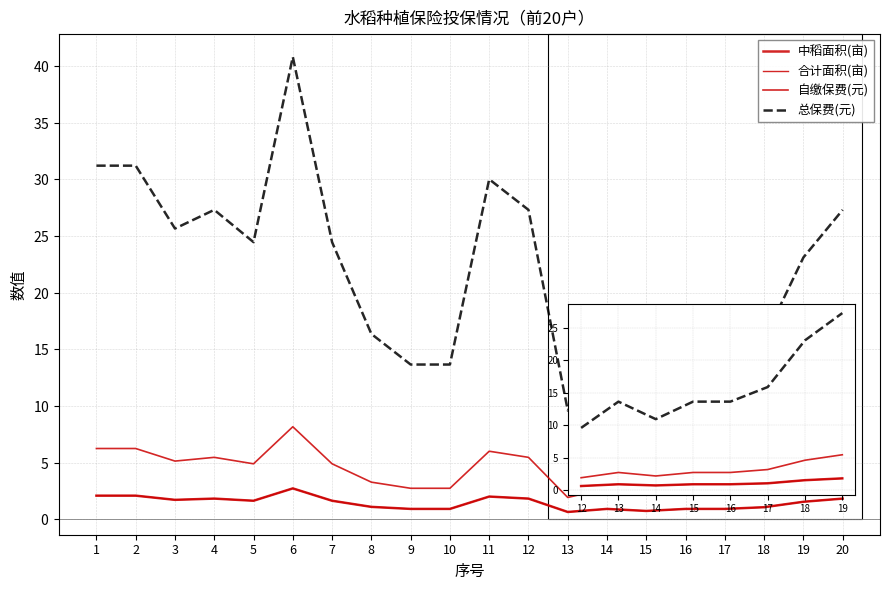

What is the value of the 中稻面积(亩) point at the 2nd from the left?

2.1